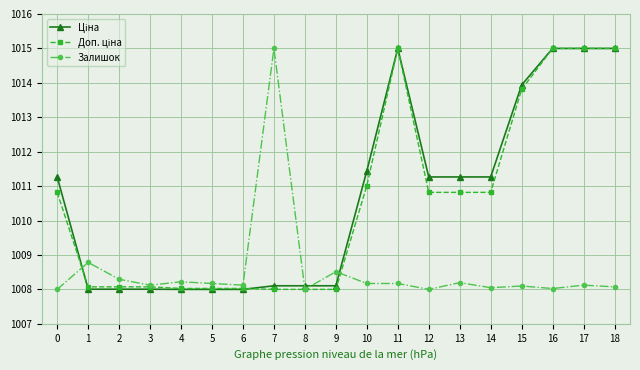

The value of Залишок at 12 is 603.3. True or false?

False